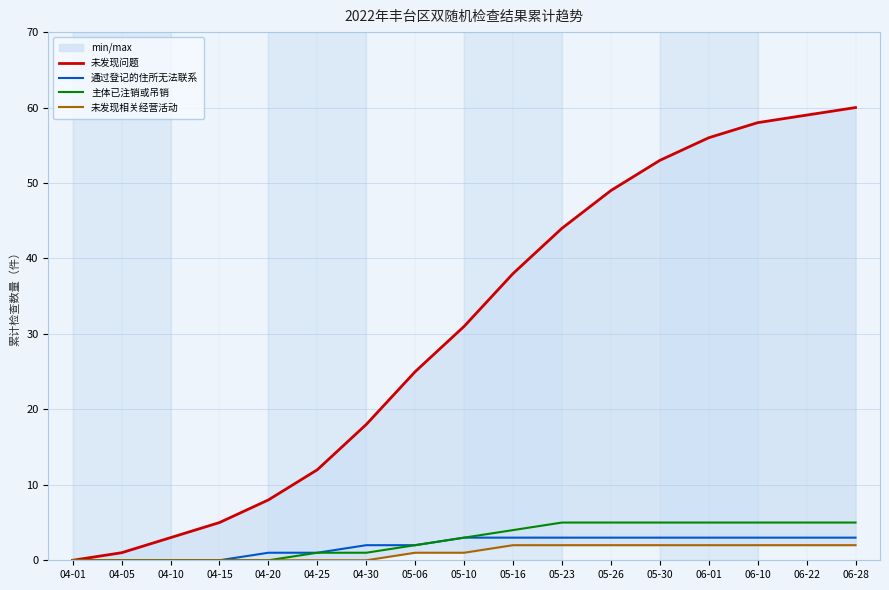

Reading left to right, extract all data points from this chart.

未发现问题: 0	1	3	5	8	12	18	25	31	38	44	49	53	56	58	59	60
通过登记的住所无法联系: 0	0	0	0	1	1	2	2	3	3	3	3	3	3	3	3	3
主体已注销或吊销: 0	0	0	0	0	1	1	2	3	4	5	5	5	5	5	5	5
未发现相关经营活动: 0	0	0	0	0	0	0	1	1	2	2	2	2	2	2	2	2